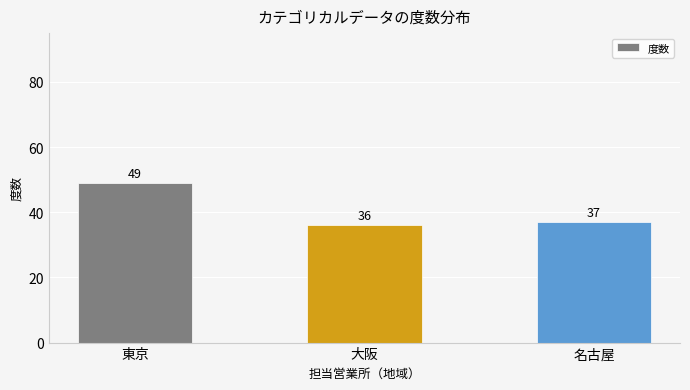

What is the label of the 1st bar from the left?

東京